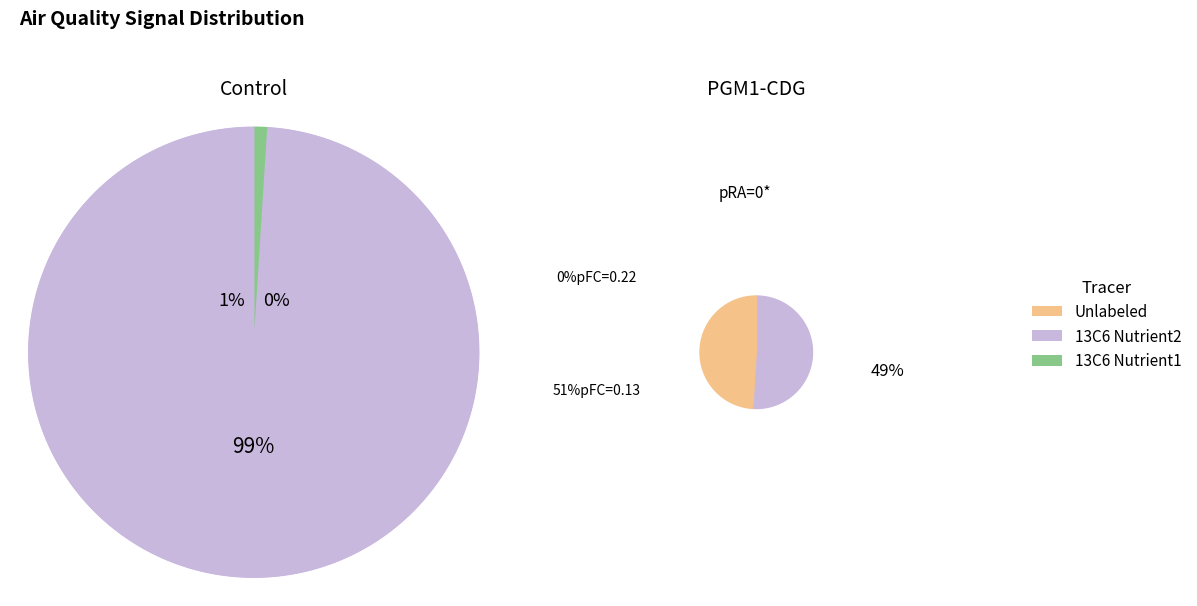

Does -49 represent more than half of the total?

No